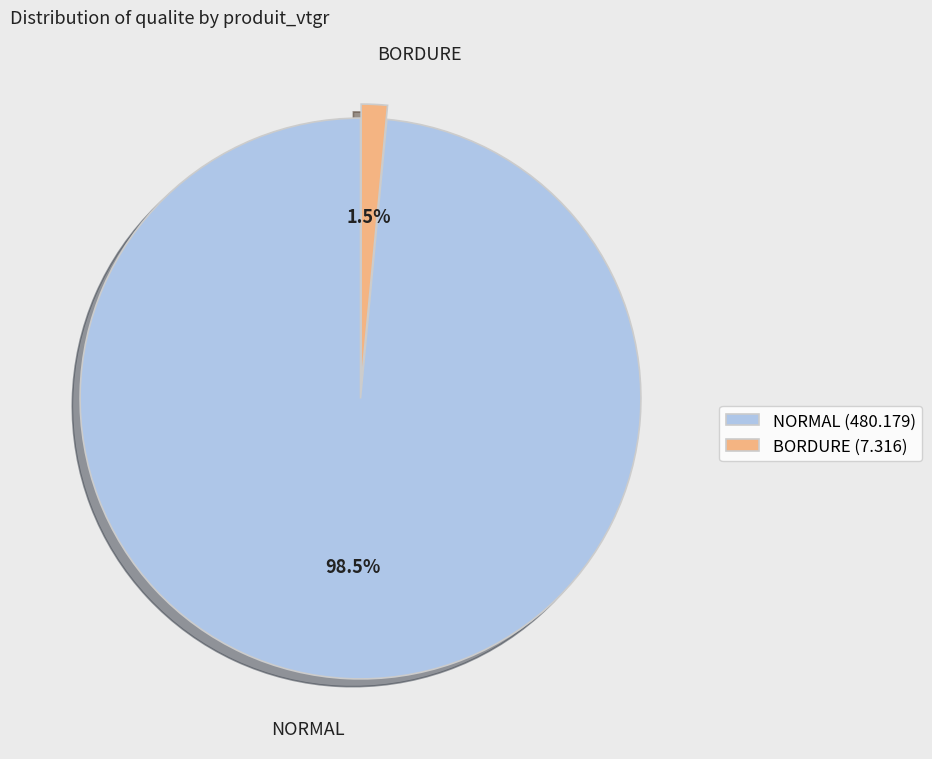

Combined, do NORMAL (480.179) and BORDURE (7.316) account for over 50%?

Yes